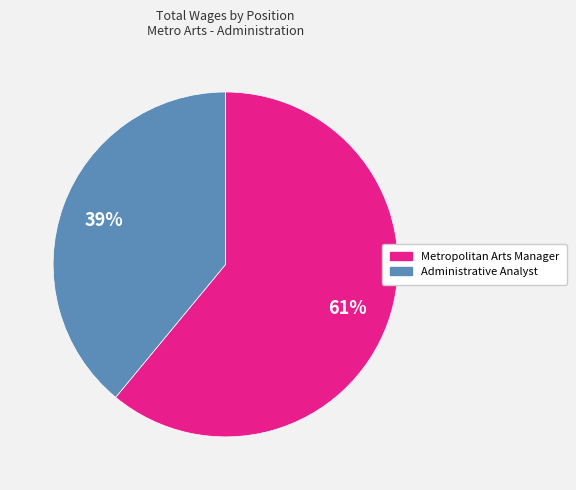

To the nearest percent, what portion does Administrative Analyst represent?

39%